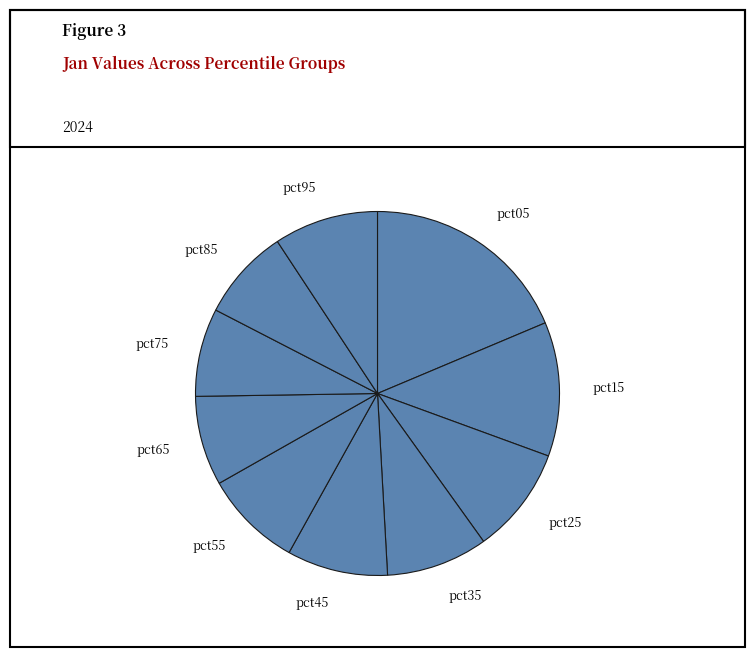

Is it true that pct95 is 1% of the pie?

False